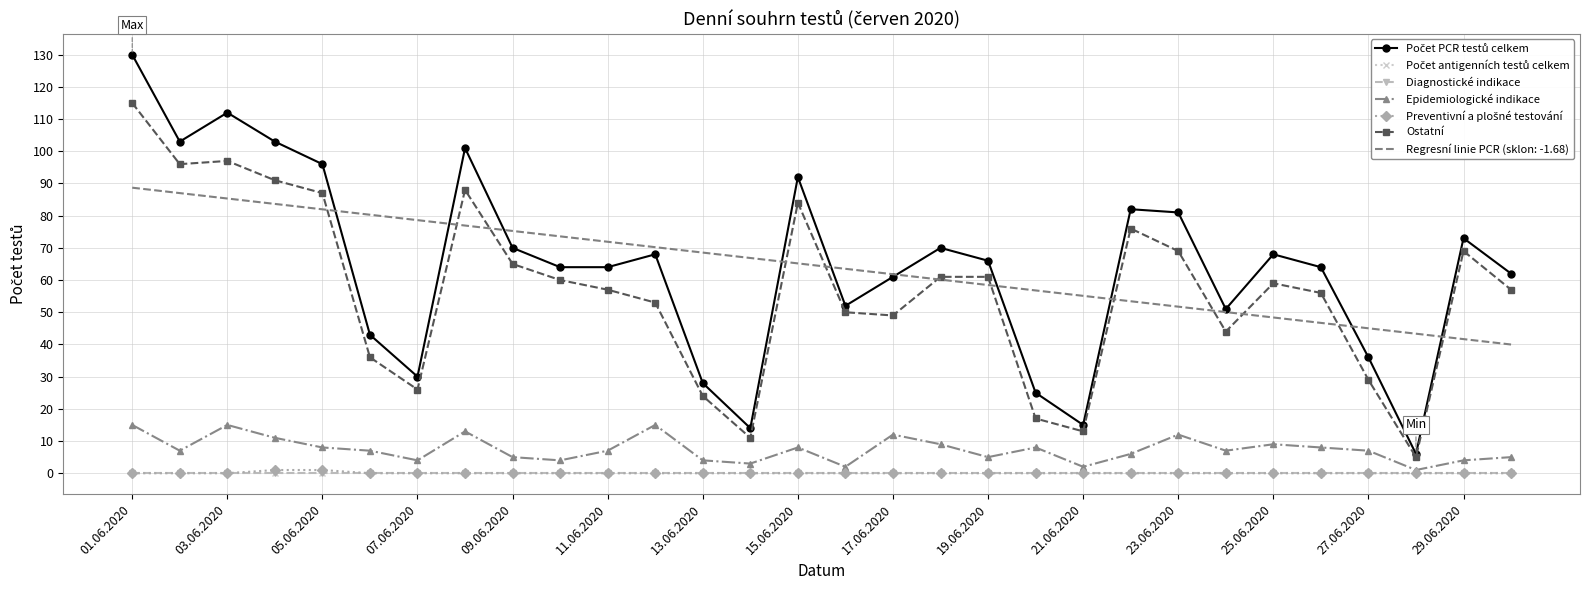

True or false: Diagnostické indikace and Počet antigenních testů celkem cross at least once.

False